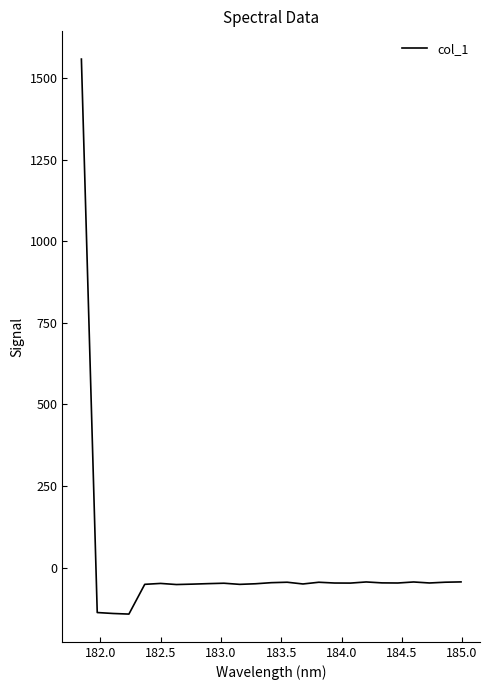

What is the difference between the maximum and minimum values?

1701.0